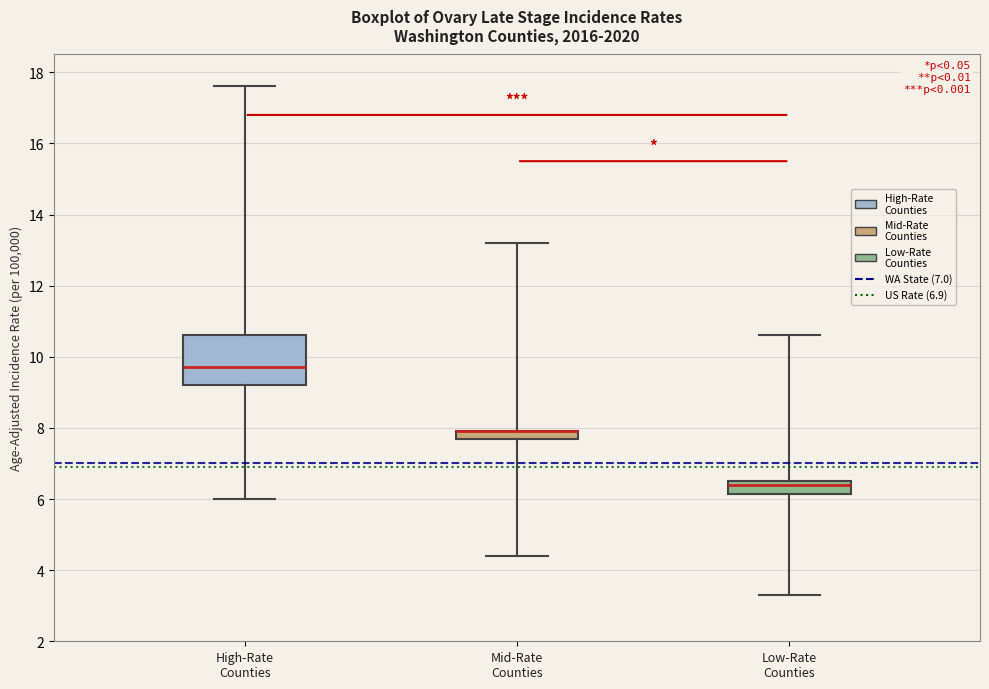

Which box is the tallest, from its lower edge to its upper edge?

High-Rate Counties